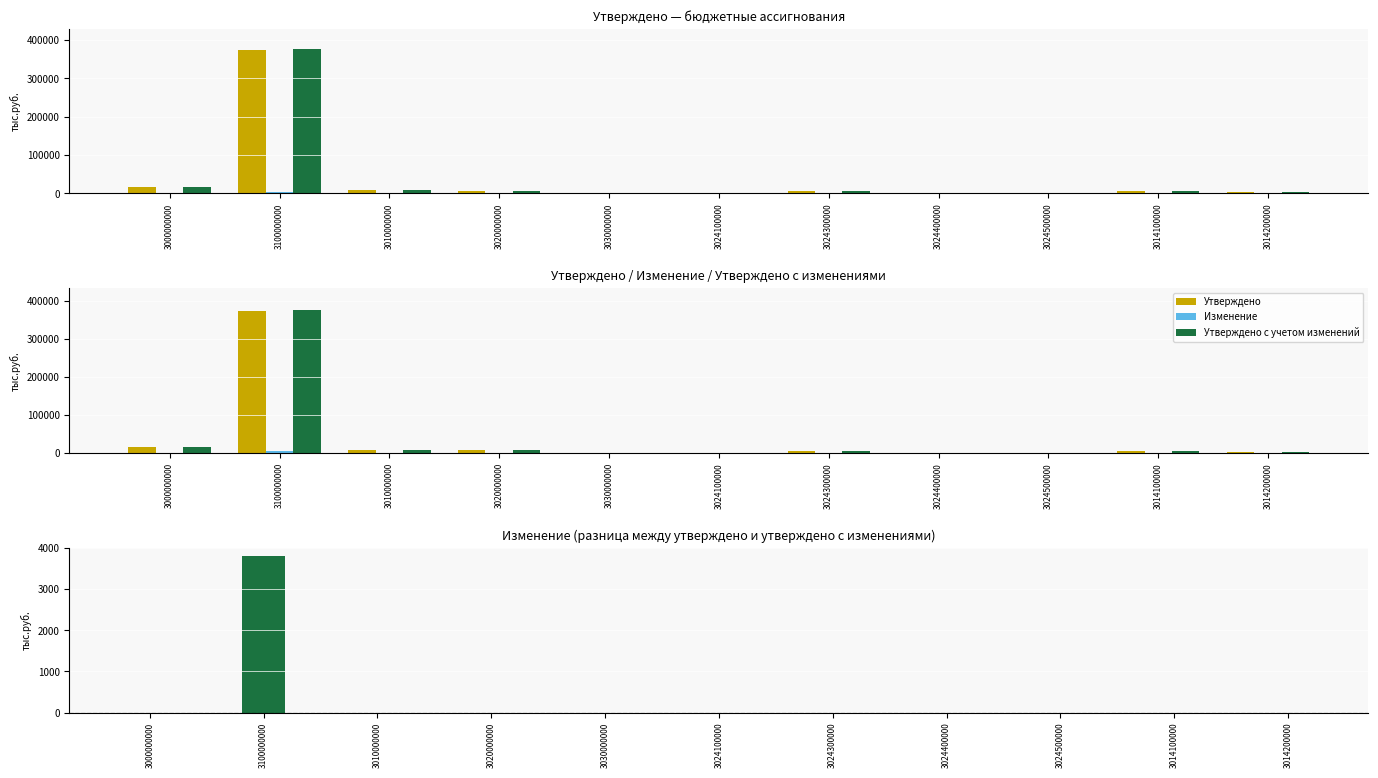

At which label does Утверждено с учетом изменений reach its peak?

3100000000